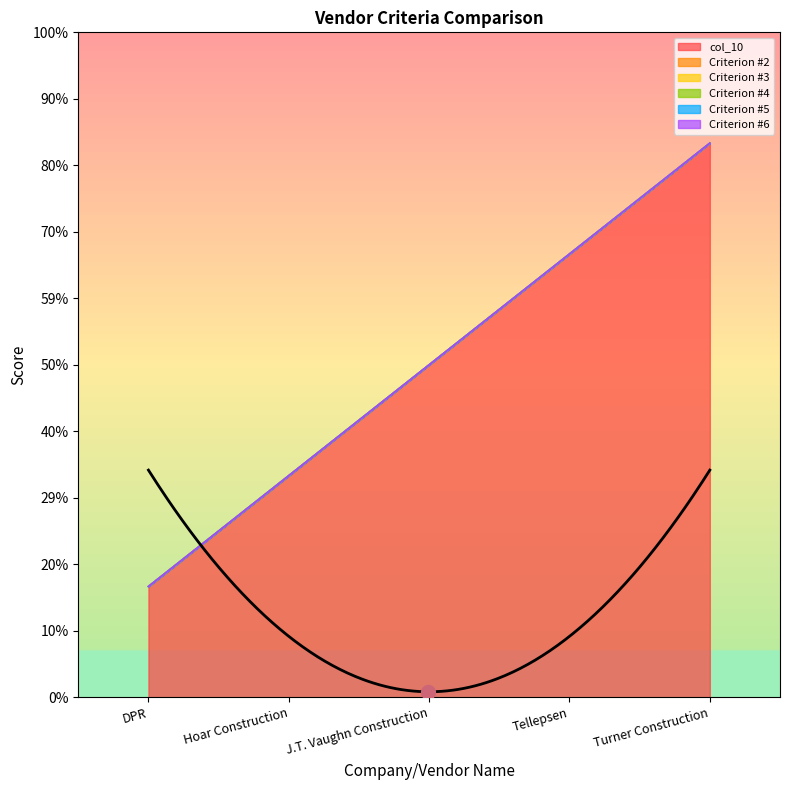

Reading right to left, extract all data points from this chart.

col_10: Turner Construction=5	Tellepsen=4	J.T. Vaughn Construction=3	Hoar Construction=2	DPR=1
Criterion #2: Turner Construction=0	Tellepsen=0	J.T. Vaughn Construction=0	Hoar Construction=0	DPR=0
Criterion #3: Turner Construction=0	Tellepsen=0	J.T. Vaughn Construction=0	Hoar Construction=0	DPR=0
Criterion #4: Turner Construction=0	Tellepsen=0	J.T. Vaughn Construction=0	Hoar Construction=0	DPR=0
Criterion #5: Turner Construction=0	Tellepsen=0	J.T. Vaughn Construction=0	Hoar Construction=0	DPR=0
Criterion #6: Turner Construction=0	Tellepsen=0	J.T. Vaughn Construction=0	Hoar Construction=0	DPR=0